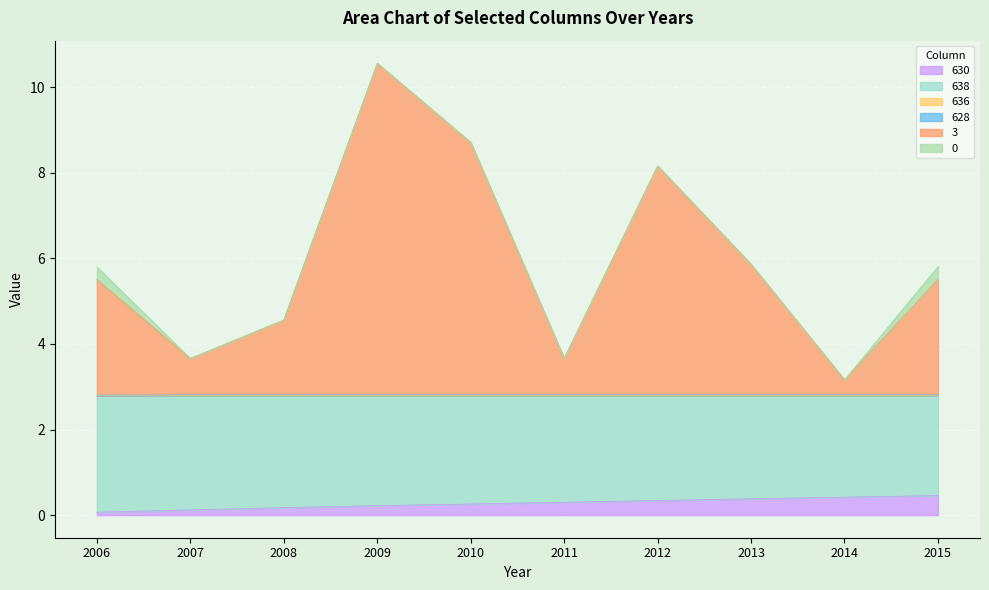

What is the smallest value displayed?

0.1